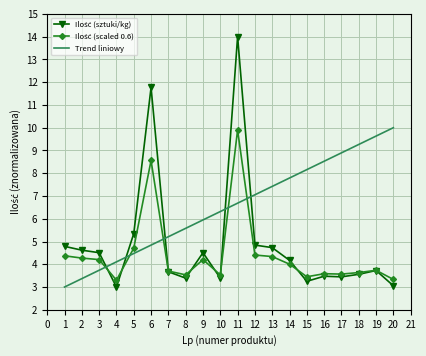

Which series has the largest total across all categories?

Trend liniowy